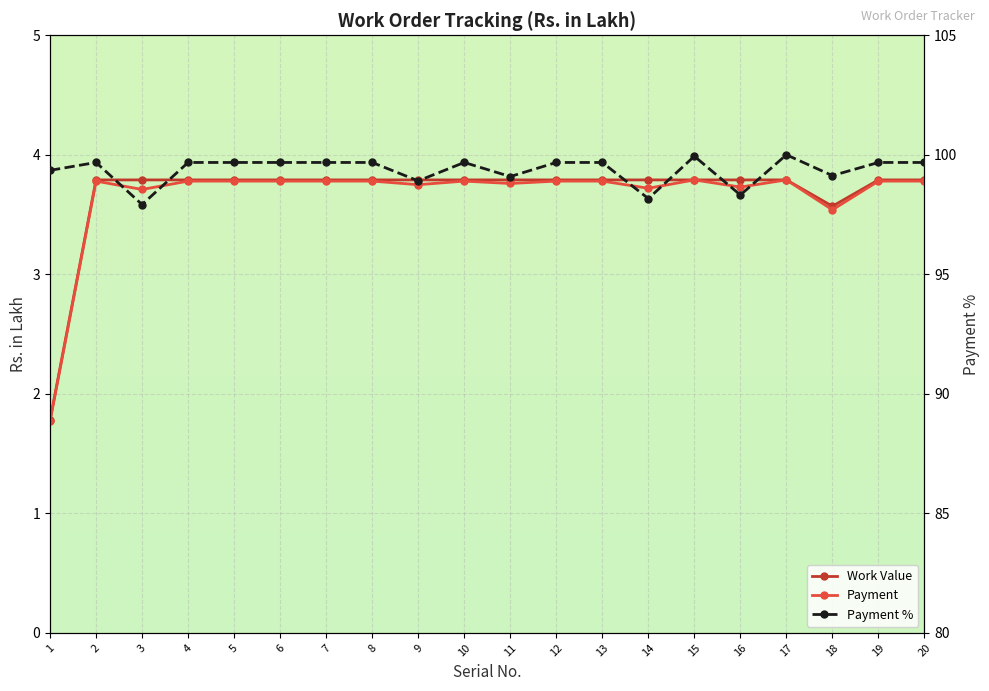

True or false: Payment % and Work Value cross at least once.

False